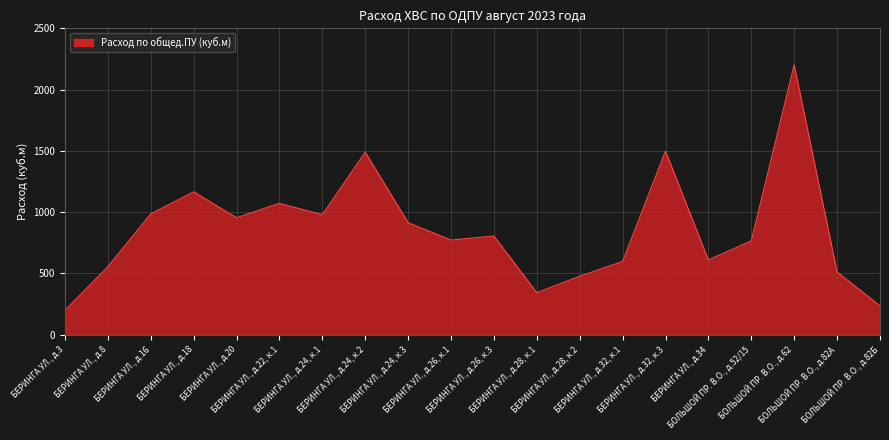

The chart shows a value of 642.1 at БЕРИНГА УЛ., д.16. True or false?

False